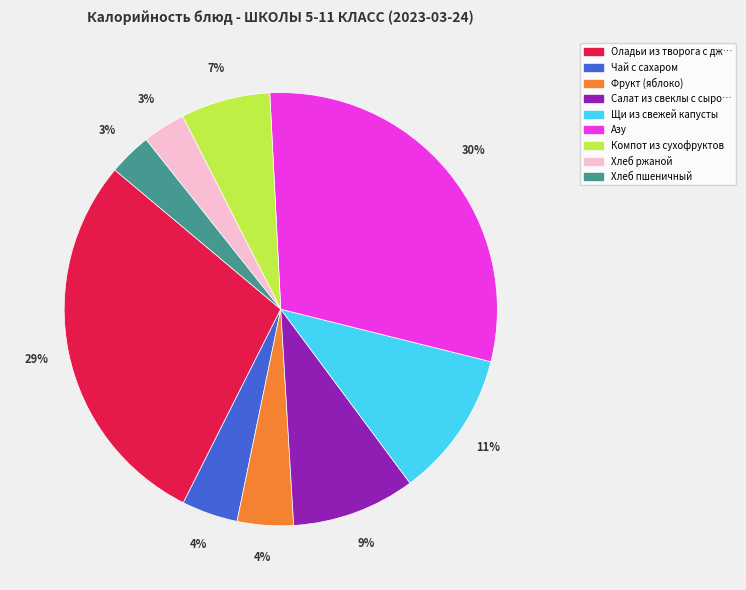

Does any single category account for the majority?

No